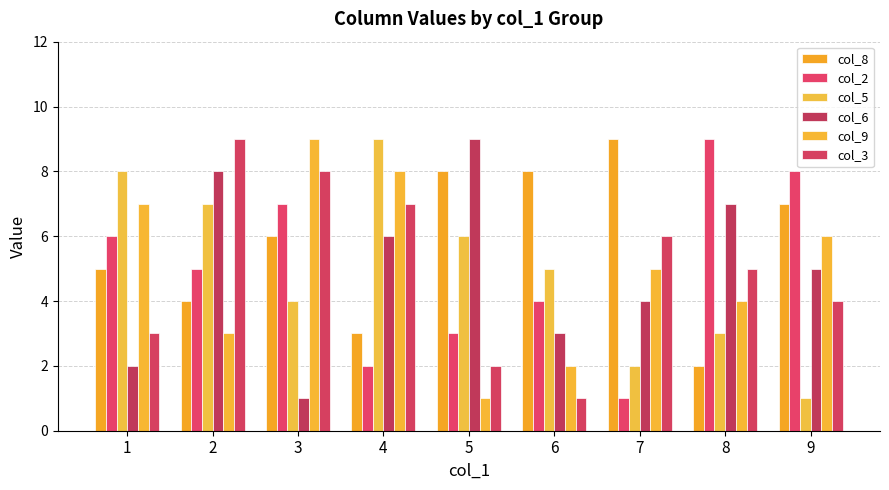

Count the number of categories in the chart.

9